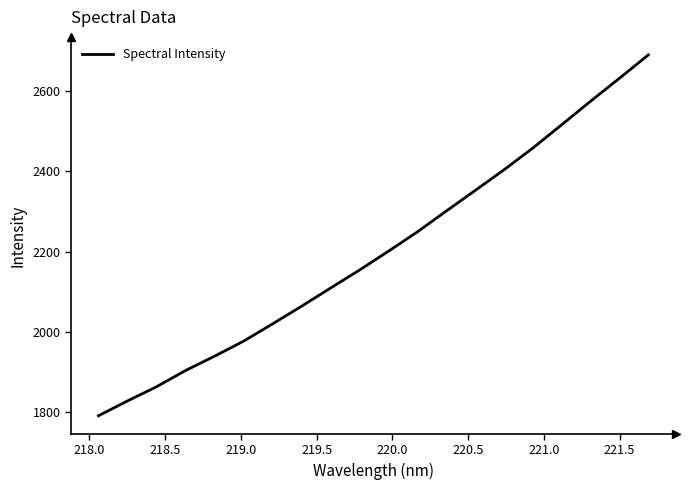

What is the minimum value shown in the chart?

1791.7